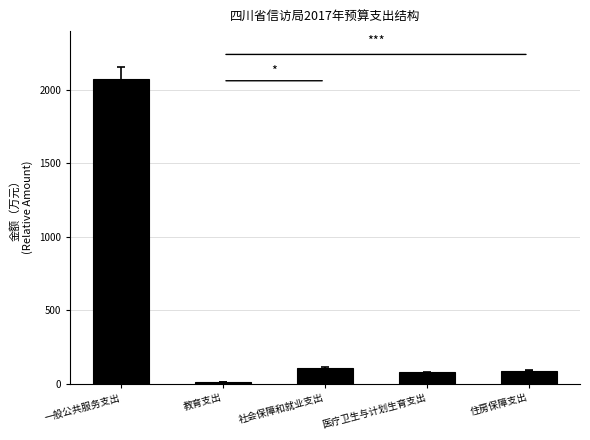

True or false: the data shows 765.5 at 一般公共服务支出.

False